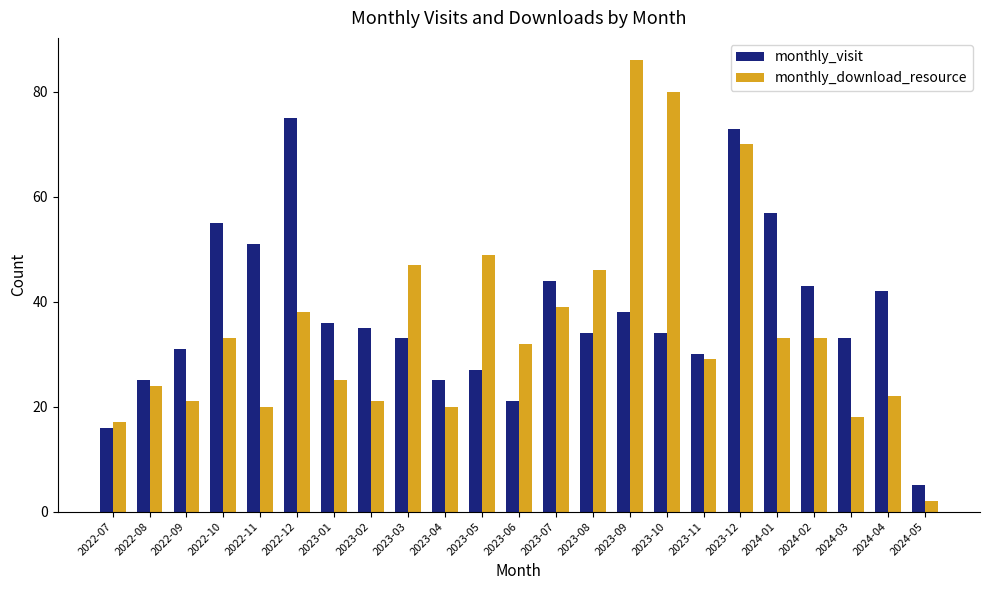

Which category has the highest value in the monthly_visit series?

2022-12